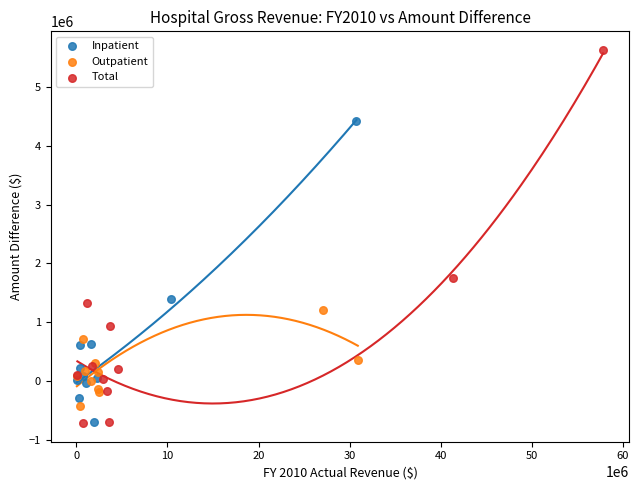

Which series contains the highest Y value?

Total